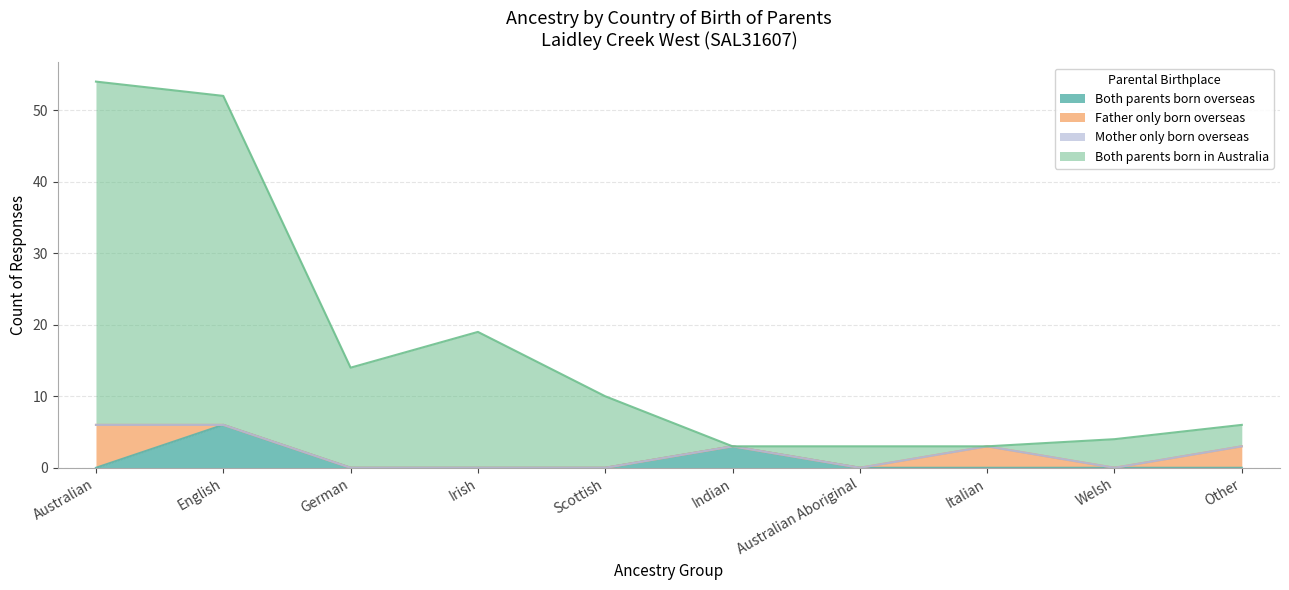

Is it true that Both parents born overseas equals -3 at German?

False